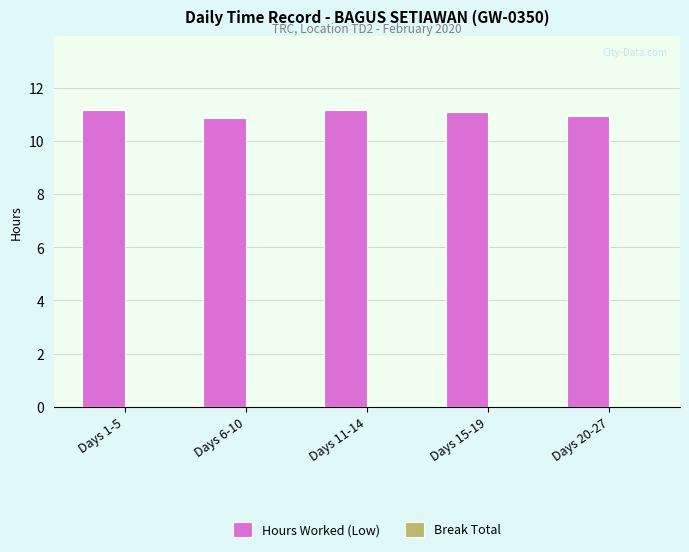

What is the label of the 1st bar from the right?

Days 20-27